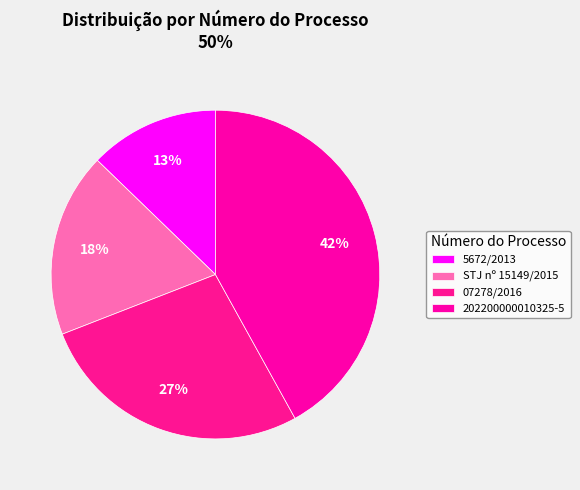

What is the change in value from 5672/2013 to STJ nº 15149/2015?

+47739